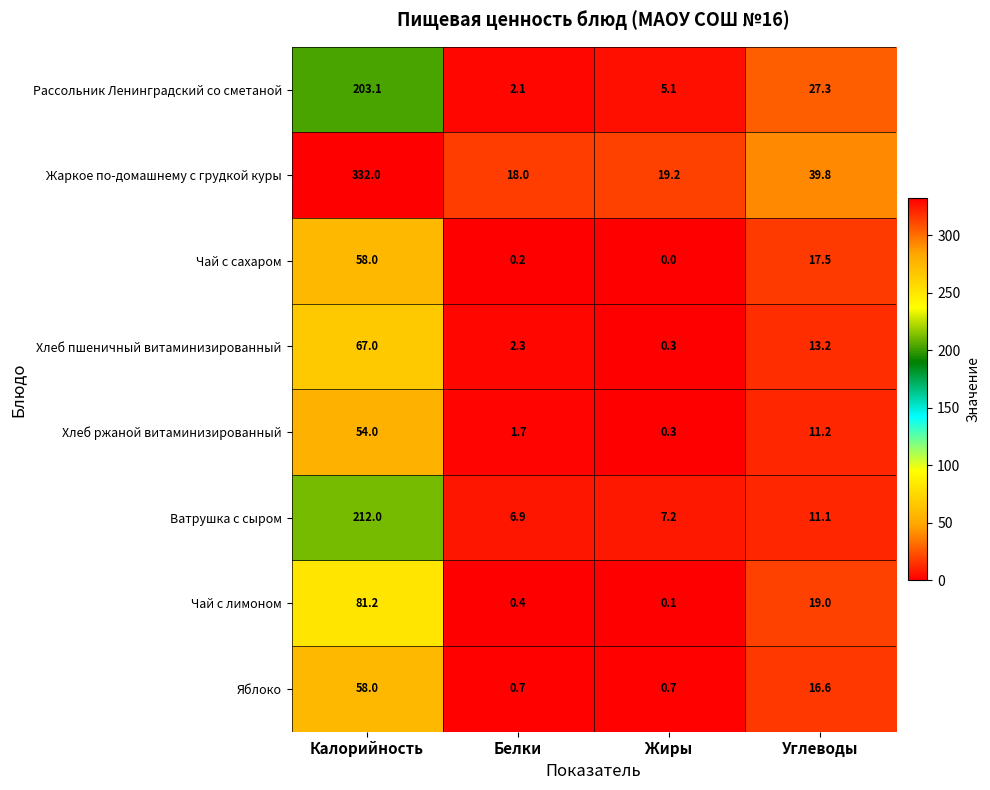

Where does the Хлеб пшеничный витаминизированный series first go above 13?

Калорийность